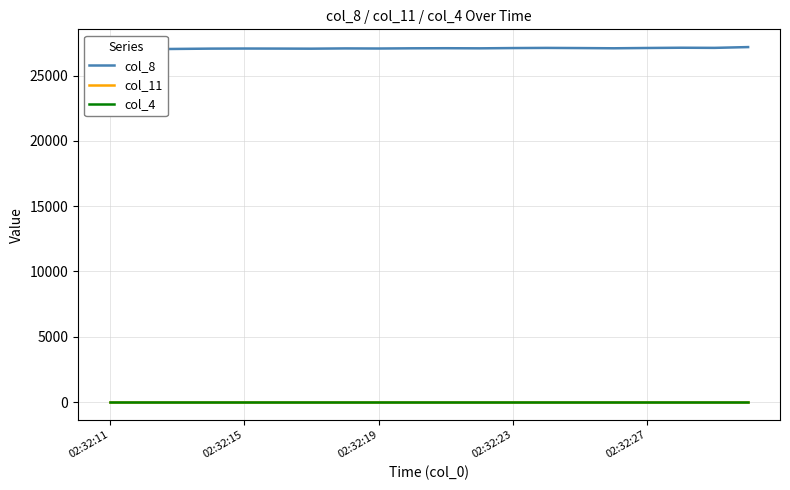

What is the minimum value shown in the chart?

1